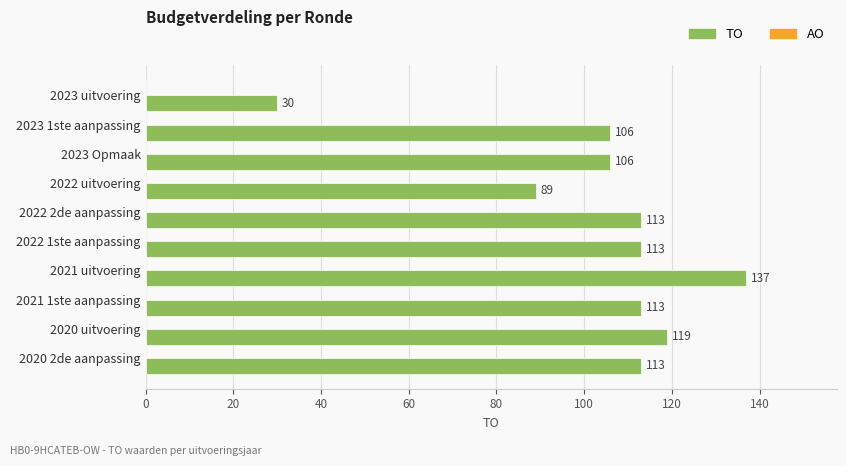

Does the chart contain stacked bars?

No